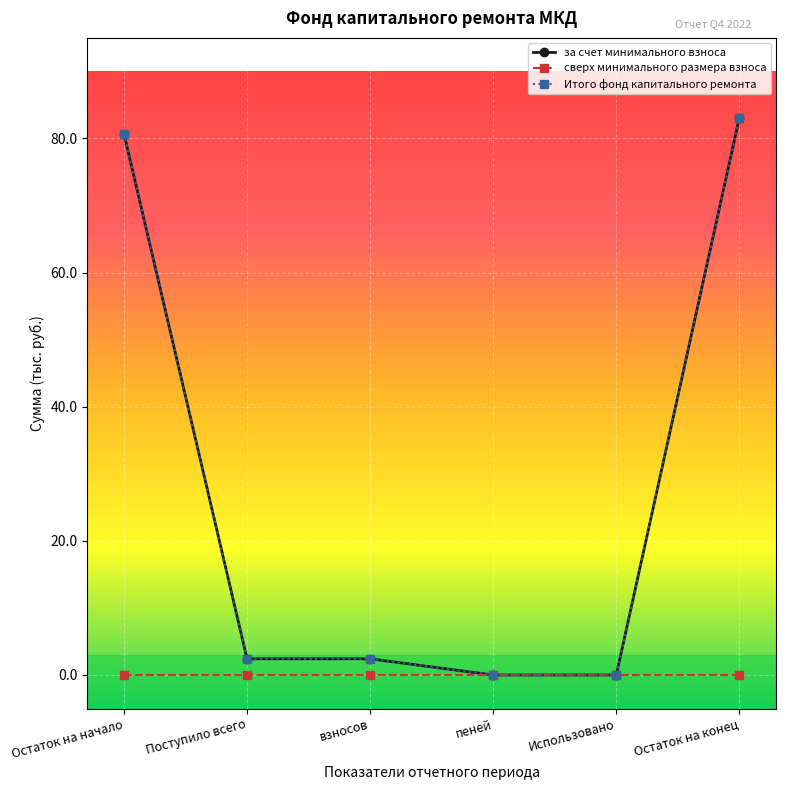

Is this an area chart (filled region under the line)?

No